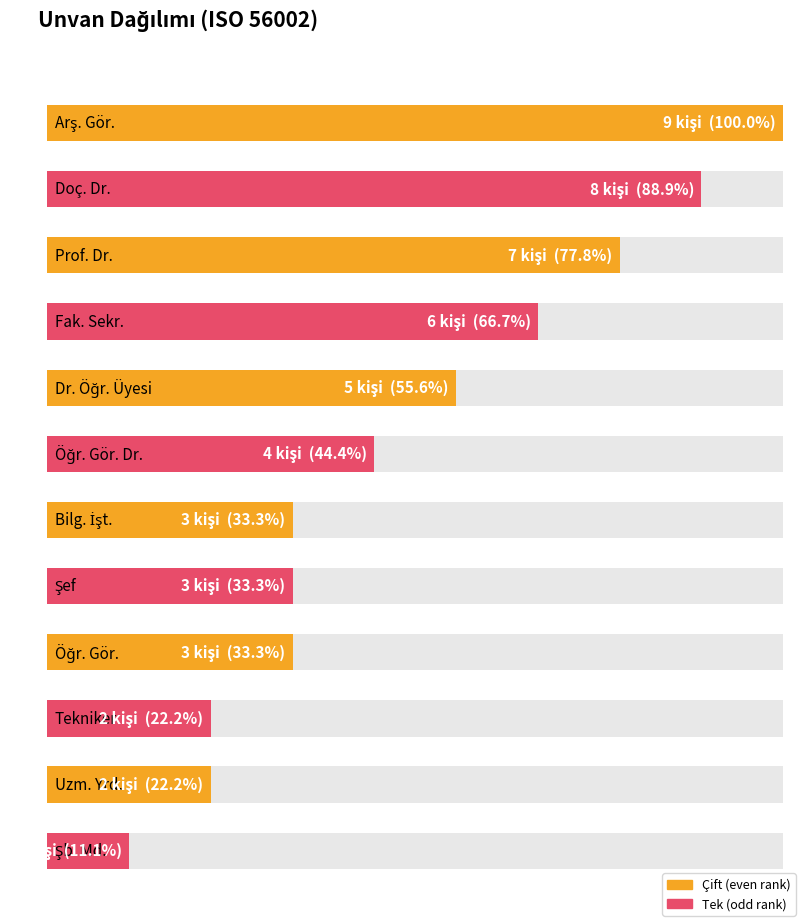

Rank the categories by value from lowest to highest.

Şb. Md., Tekniker, Uzm. Yrd., Bilg. İşt., Şef, Öğr. Gör., Öğr. Gör. Dr., Dr. Öğr. Üyesi, Fak. Sekr., Prof. Dr., Doç. Dr., Arş. Gör.